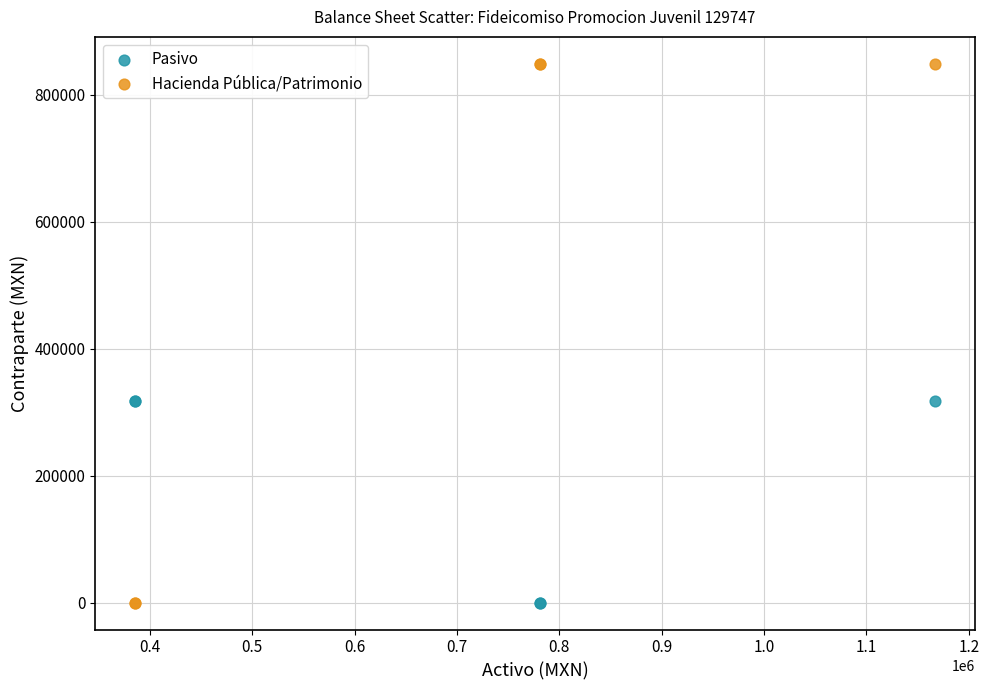

What is the X range (max minus min) for the scatter plot?

781421.6